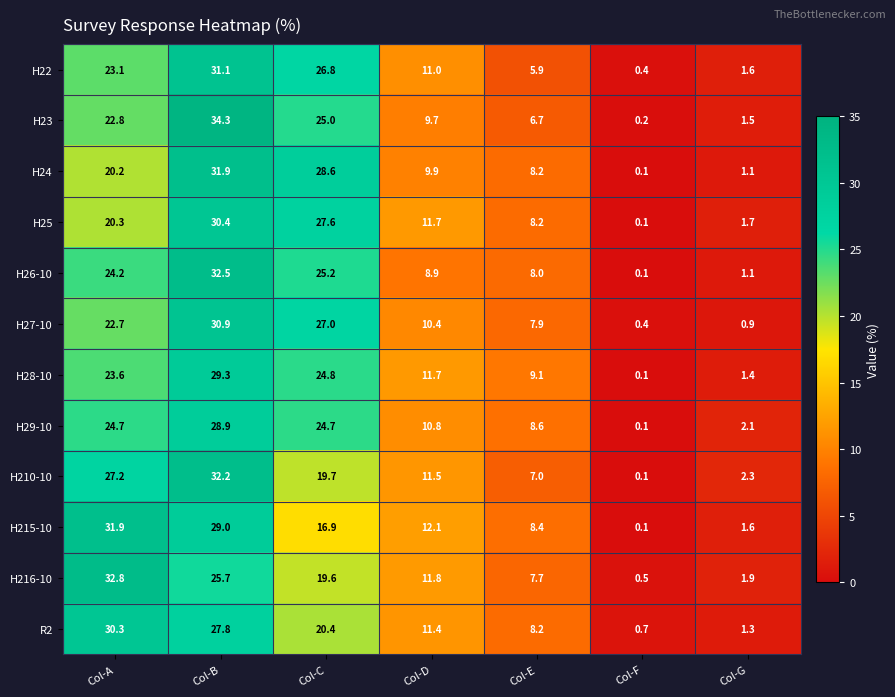

At which label does H210-10 first exceed 11?

Col-A